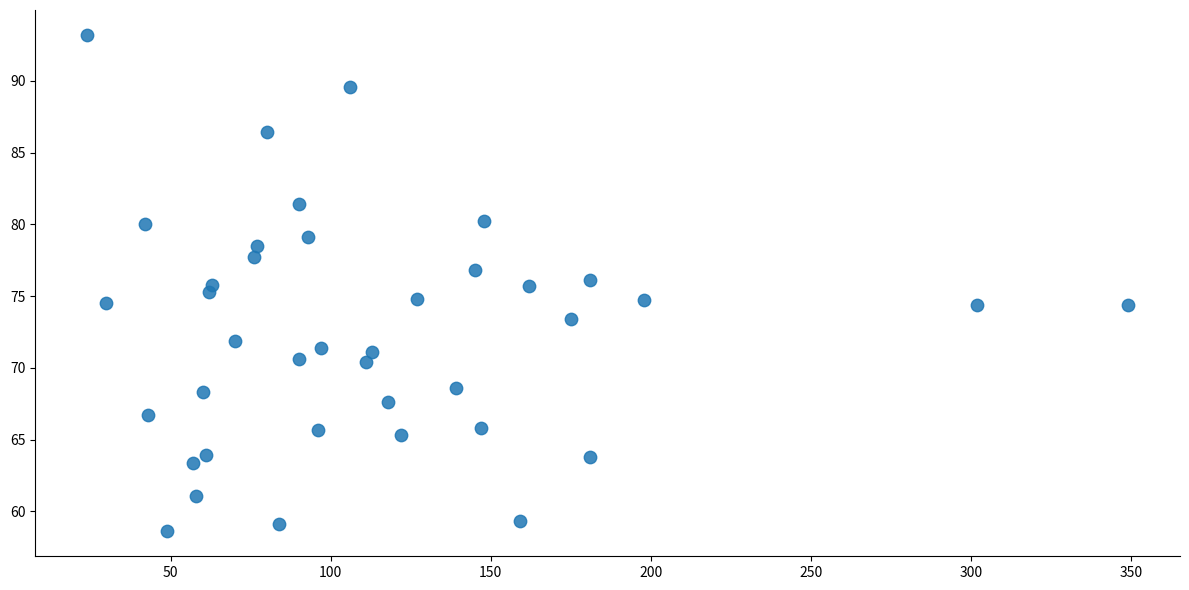

What is the range of X values (max minus min)?

325.0